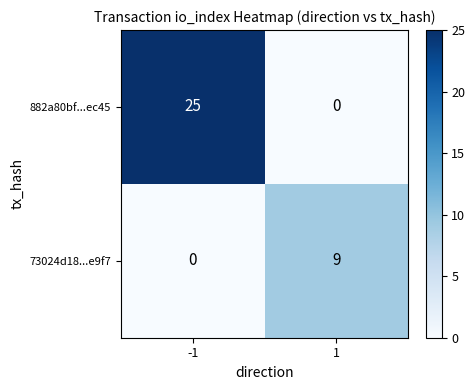

The 882a80bf...ec45 series shows -12 at 1. True or false?

False